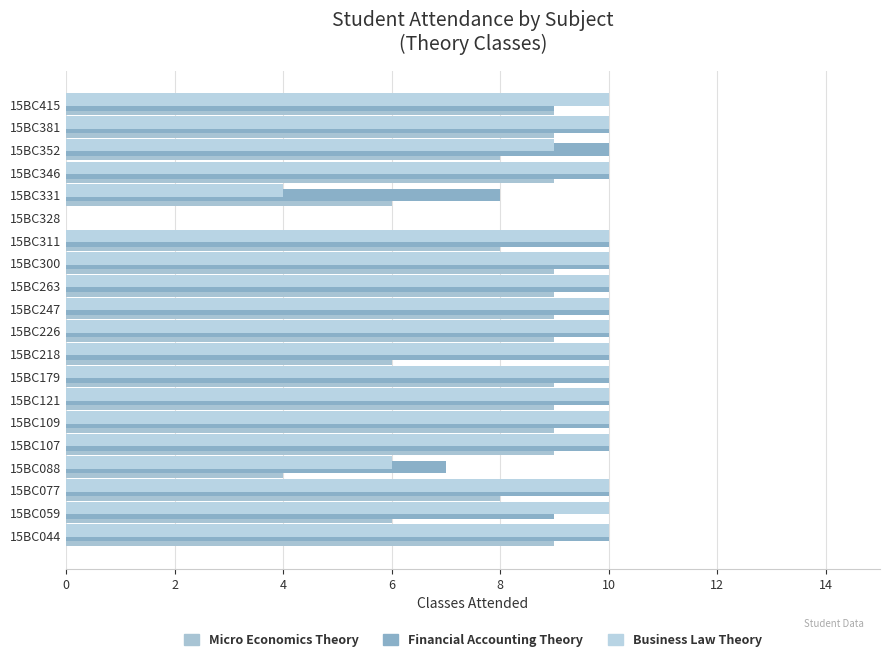

How many distinct data groups are displayed?

3